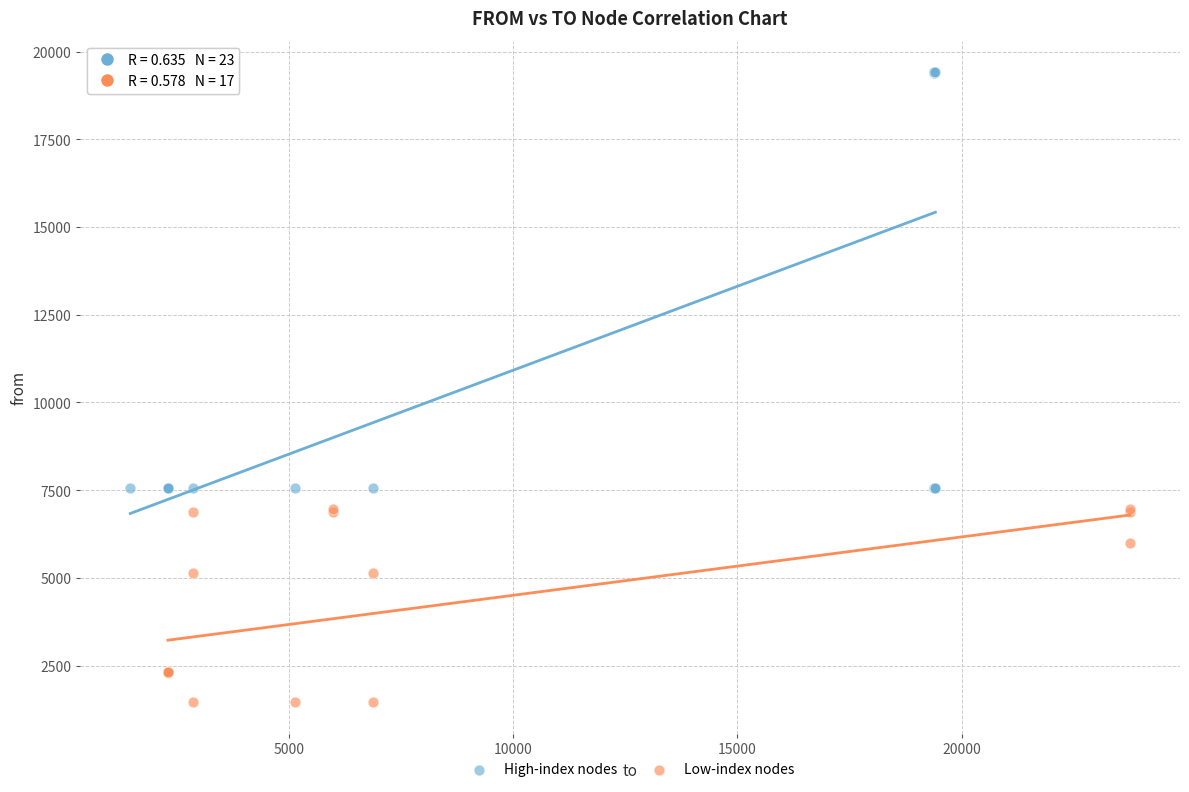

Which series has the widest spread of Y values?

High-index nodes